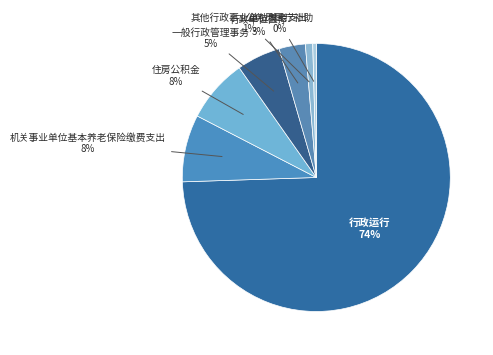

Which slice is the largest?

行政运行